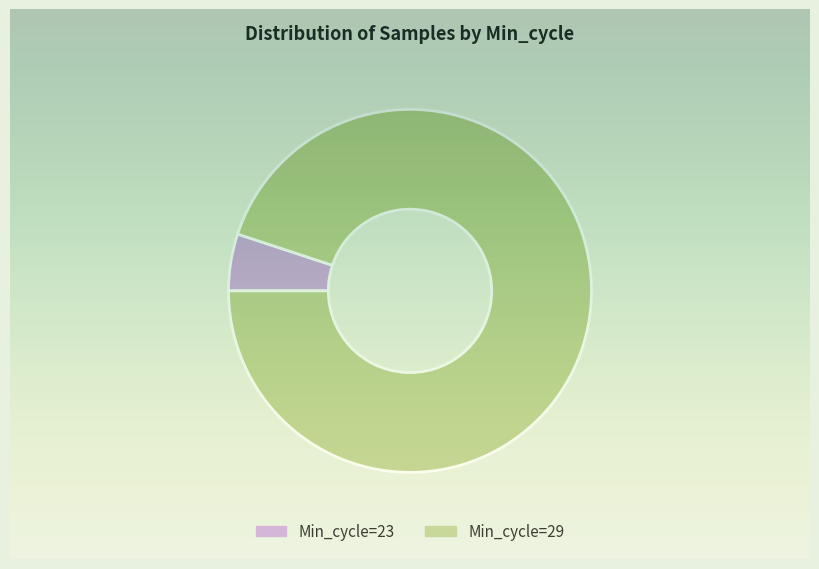

The 29 slice represents 2% of the pie. True or false?

False